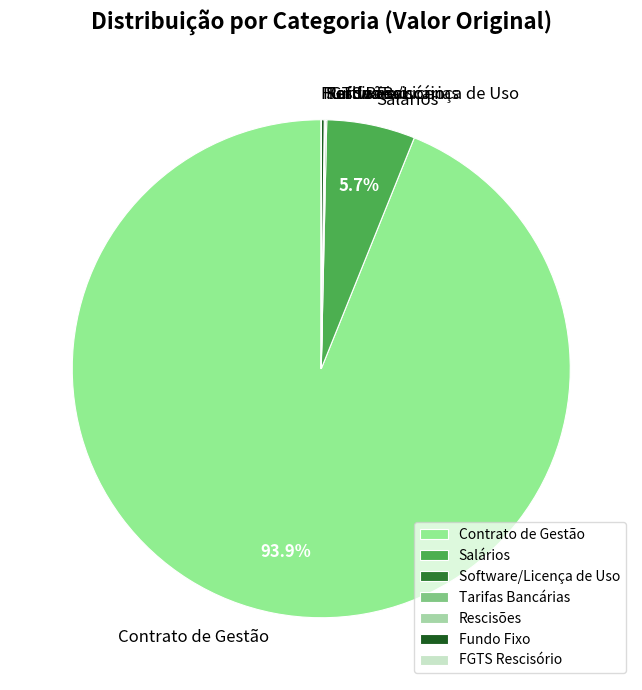

To the nearest percent, what is the difference between the largest and smallest slice percentages?

94%